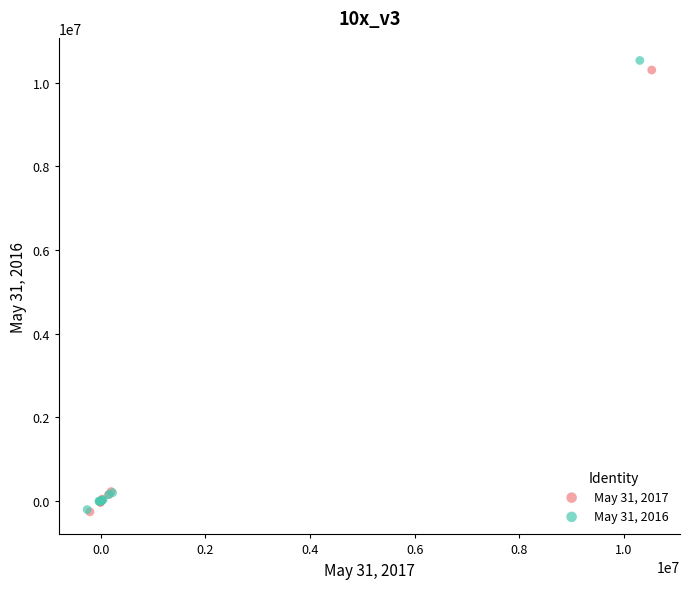

Which series has the widest spread of Y values?

May 31, 2016